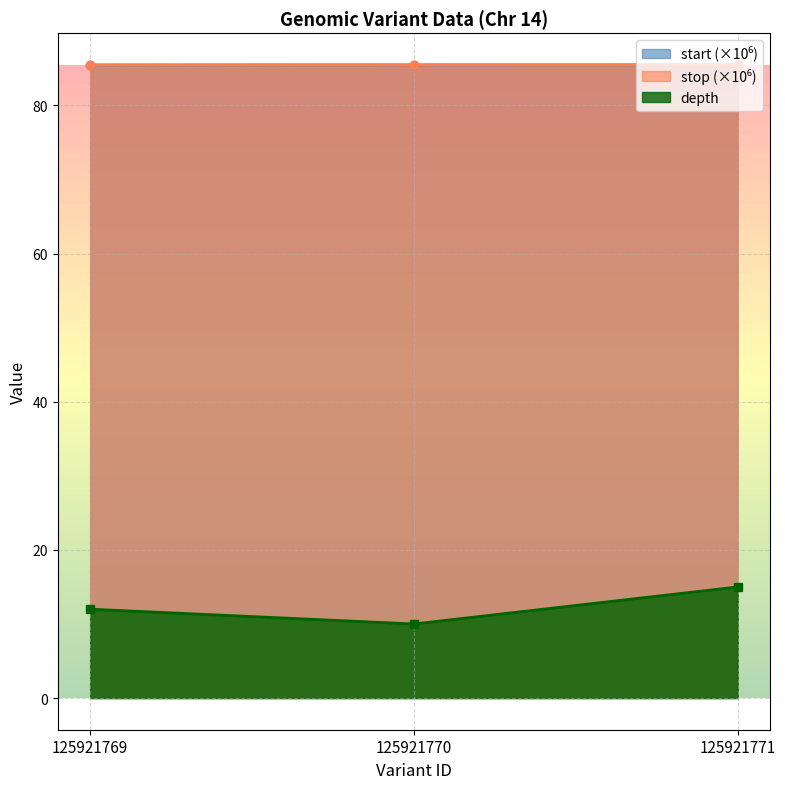

Count the number of data series in this chart.

3